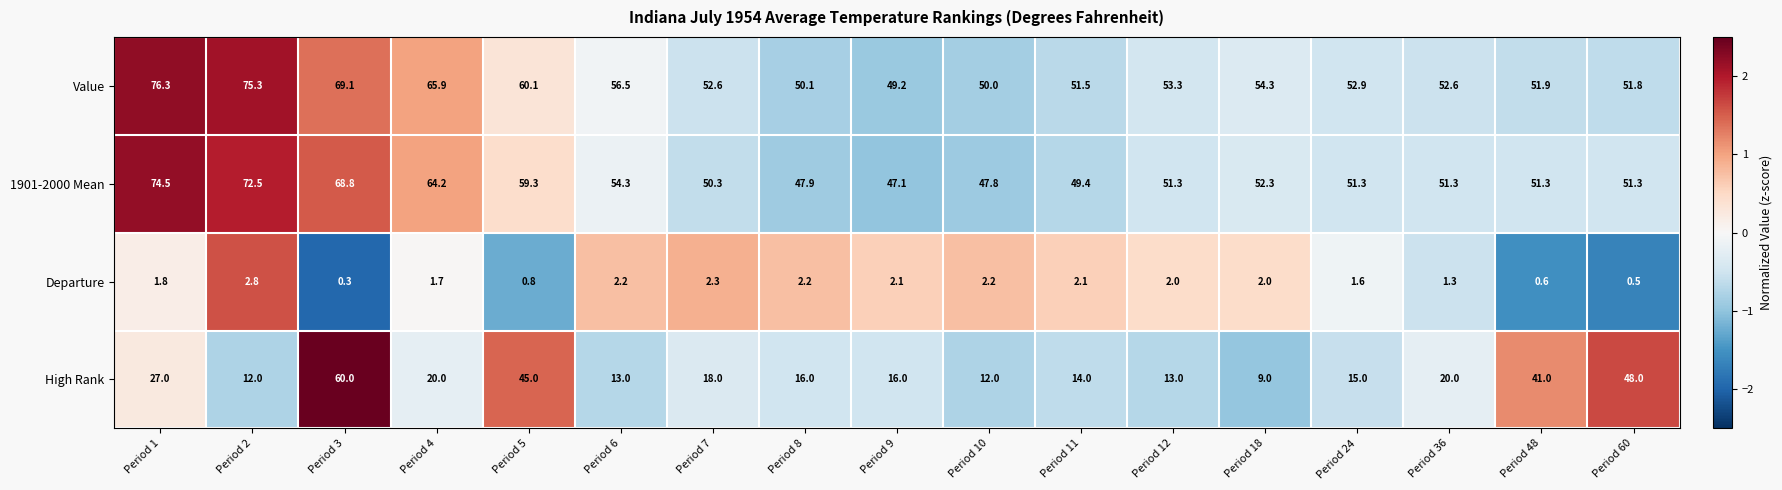

At which category does the chart reach its peak across all series?

Period 1